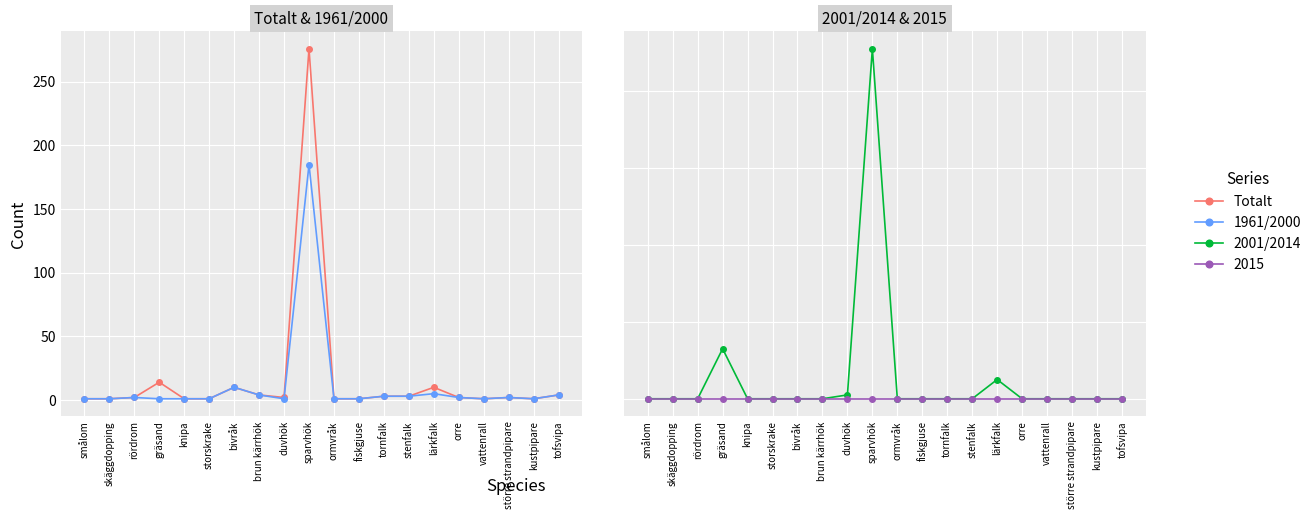

Which series has the largest total across all categories?

Totalt